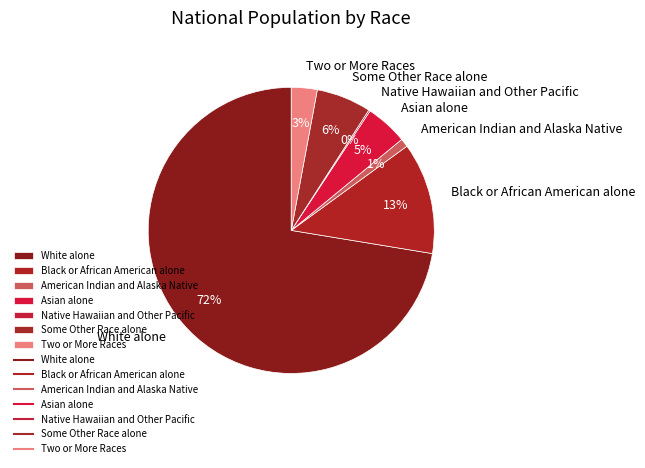

What percentage is the Two or More Races slice, to the nearest percent?

3%